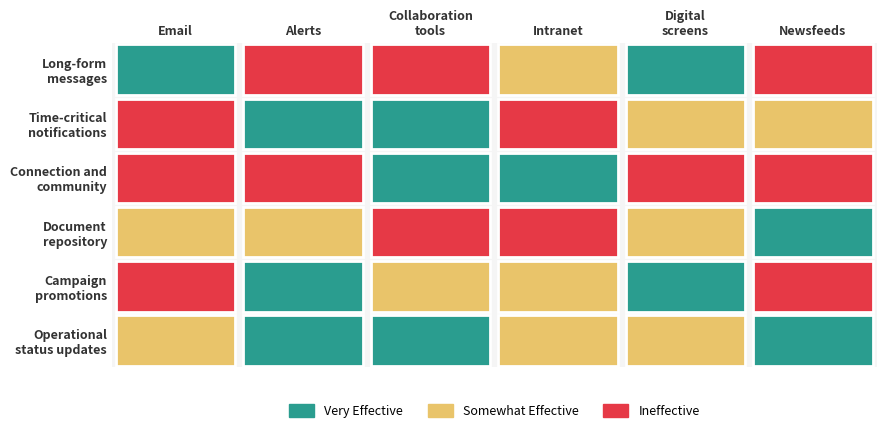

The checkboxes series shows 2 at 5. True or false?

False